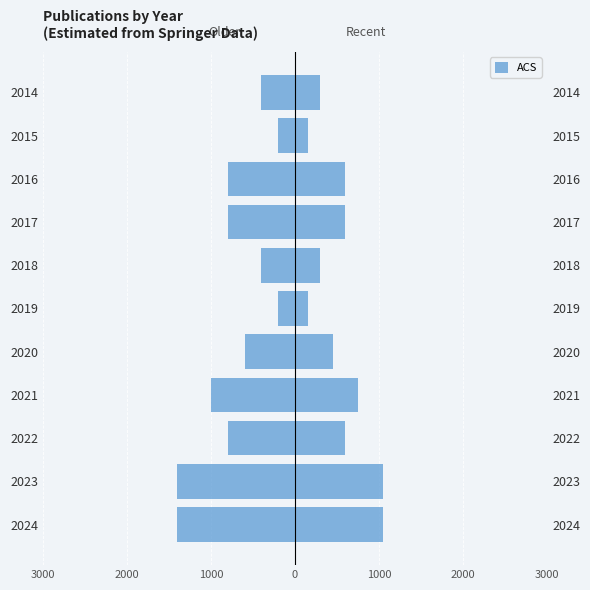

Between 2022 and 2014, which is larger?

2014